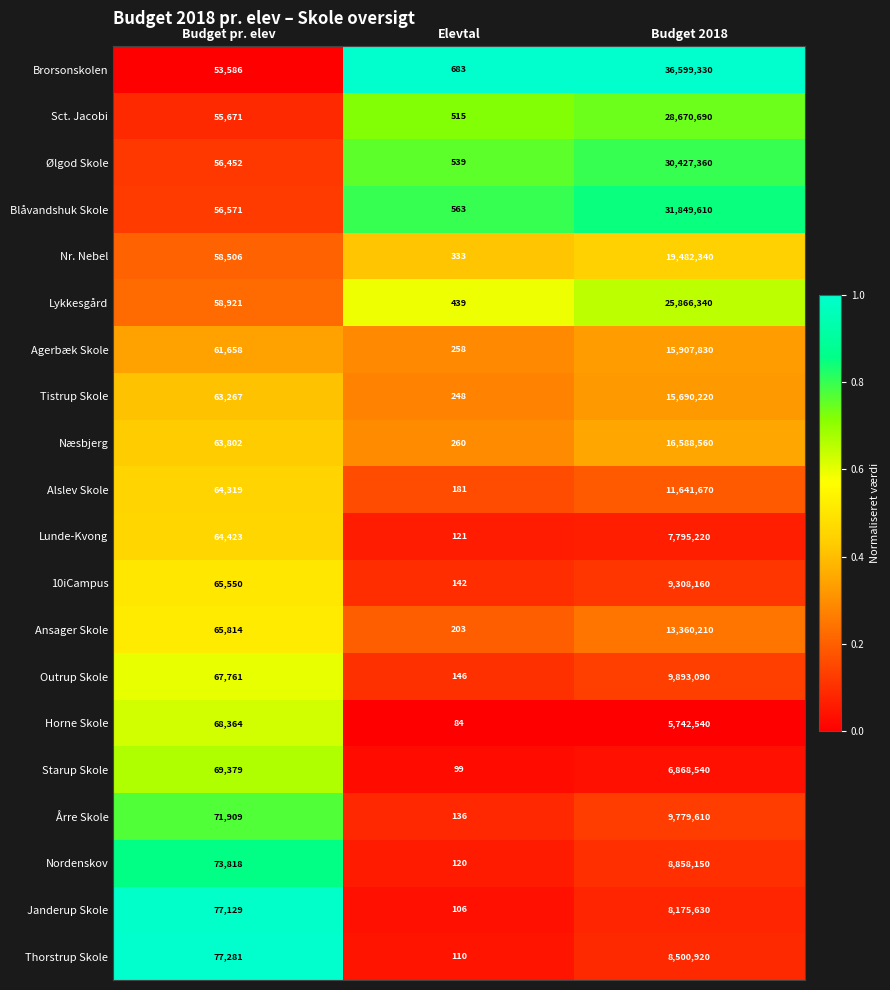

What is the spread (max minus min) of values at Elevtal?

599